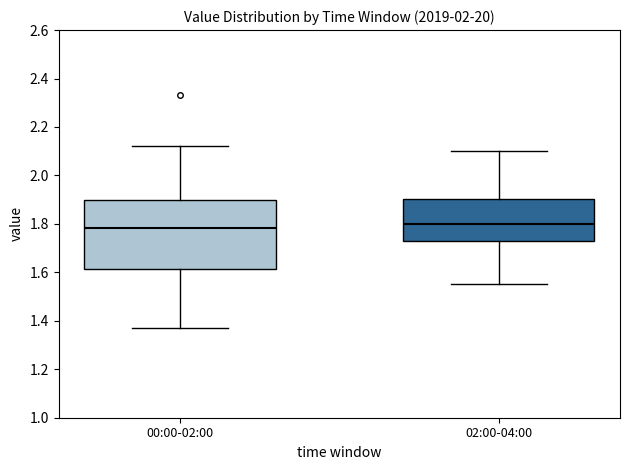

Reading left to right, read every box against the y-axis: the position of its median line, the range the box covers, and the ends of its whiskers. The values are not printed on the chart, so give them approximately, as read against the axis.

00:00-02:00: median 1.78, box 1.62 to 1.90, whiskers 1.38 to 2.12
02:00-04:00: median 1.80, box 1.72 to 1.90, whiskers 1.56 to 2.10